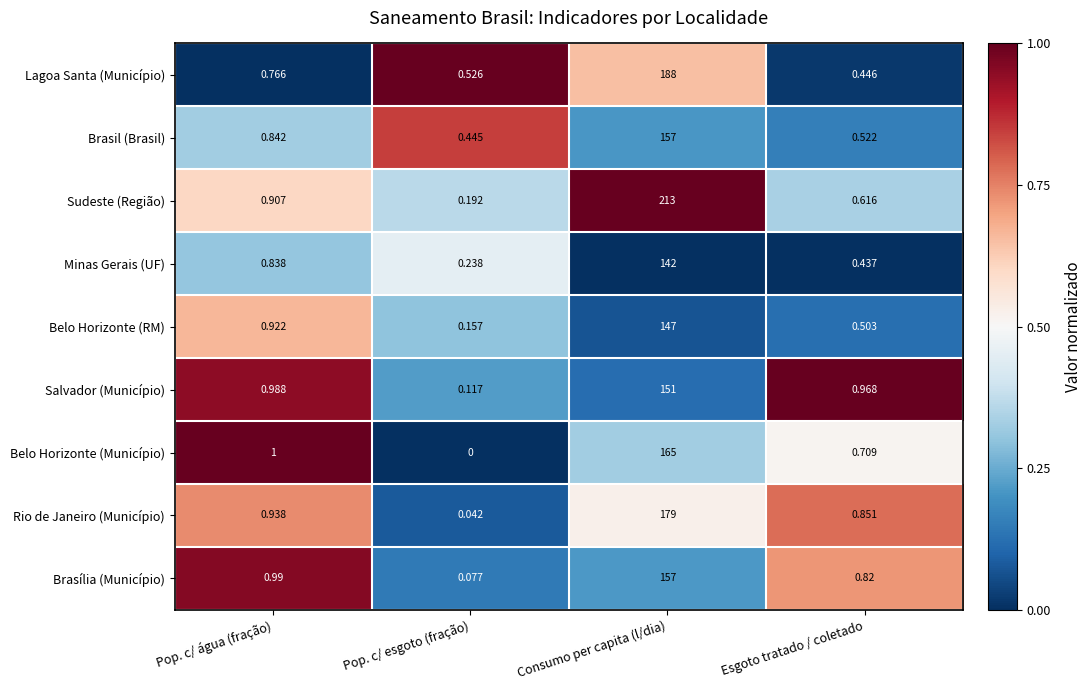

At Esgoto tratado / coletado, list the series in order from largest to smallest.

Salvador (Município), Rio de Janeiro (Município), Brasília (Município), Belo Horizonte (Município), Sudeste (Região), Brasil (Brasil), Belo Horizonte (RM), Lagoa Santa (Município), Minas Gerais (UF)